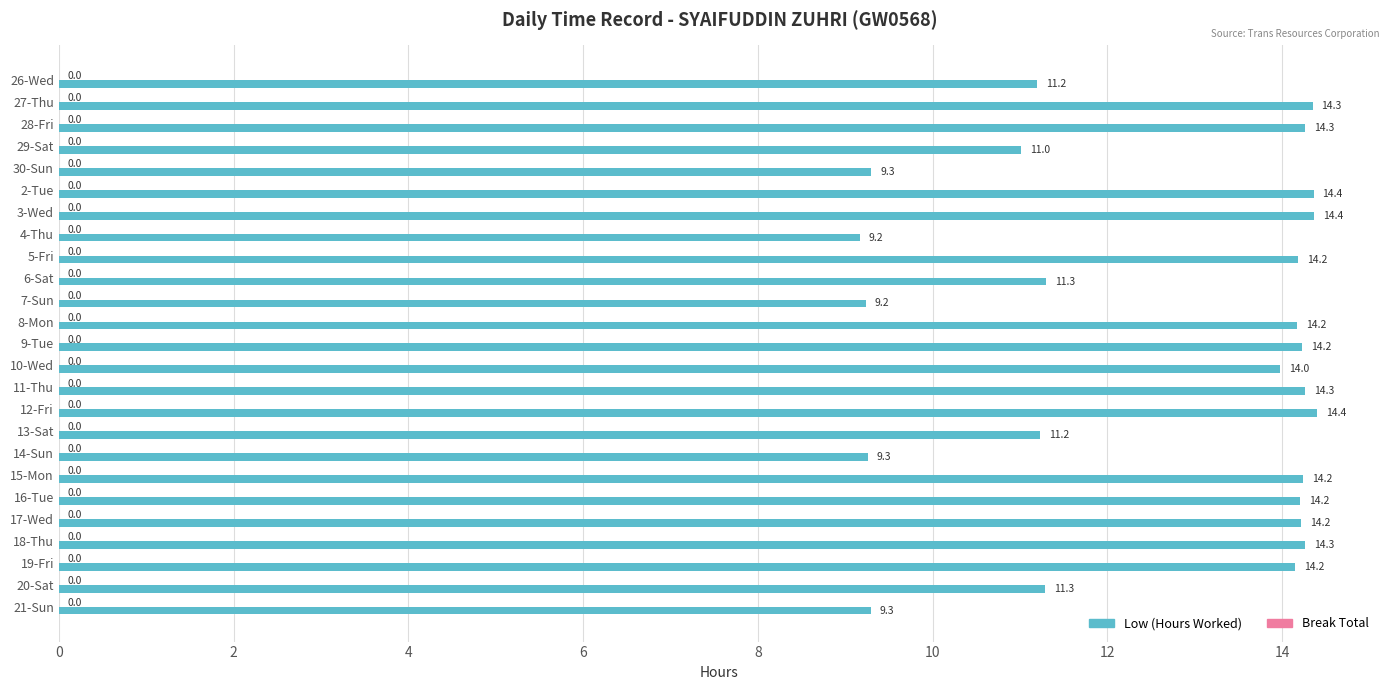

What is the greatest value displayed?

14.4